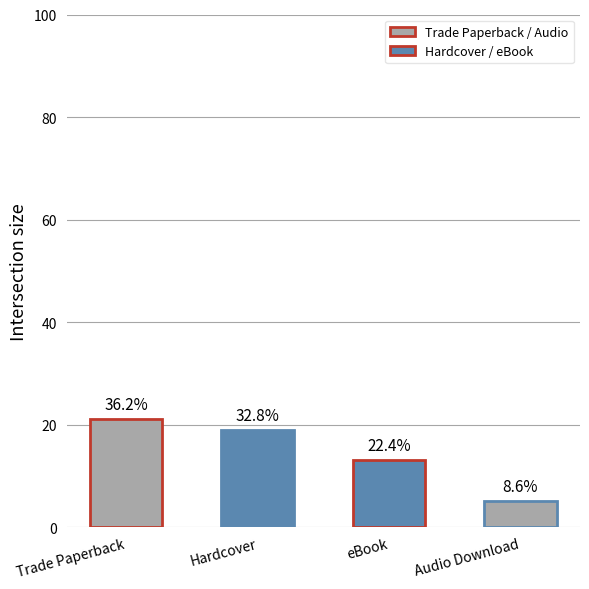

What is the difference between the values at eBook and Trade Paperback?

8